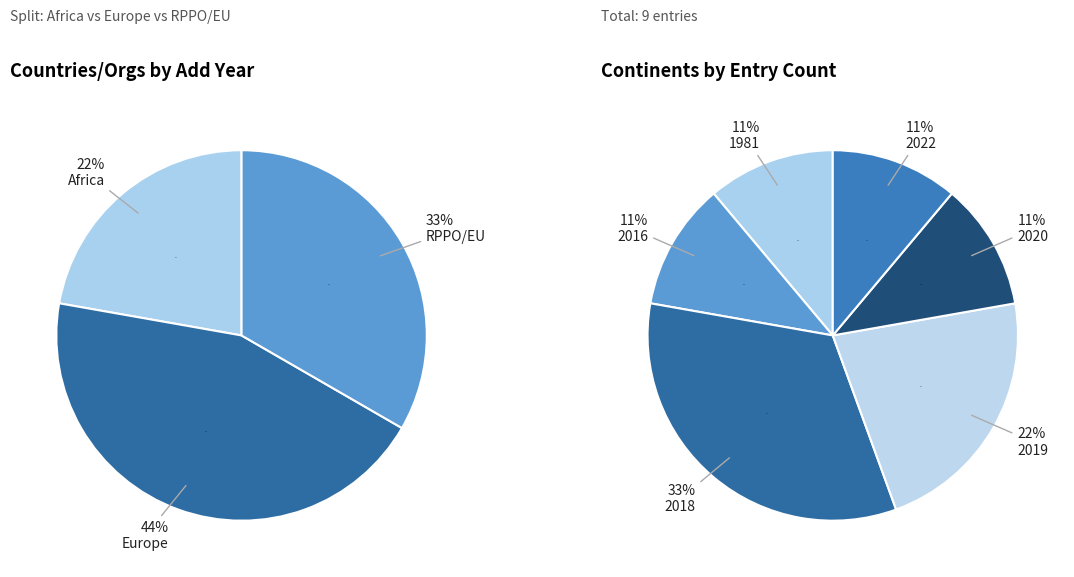

Is there a majority slice in this chart?

No